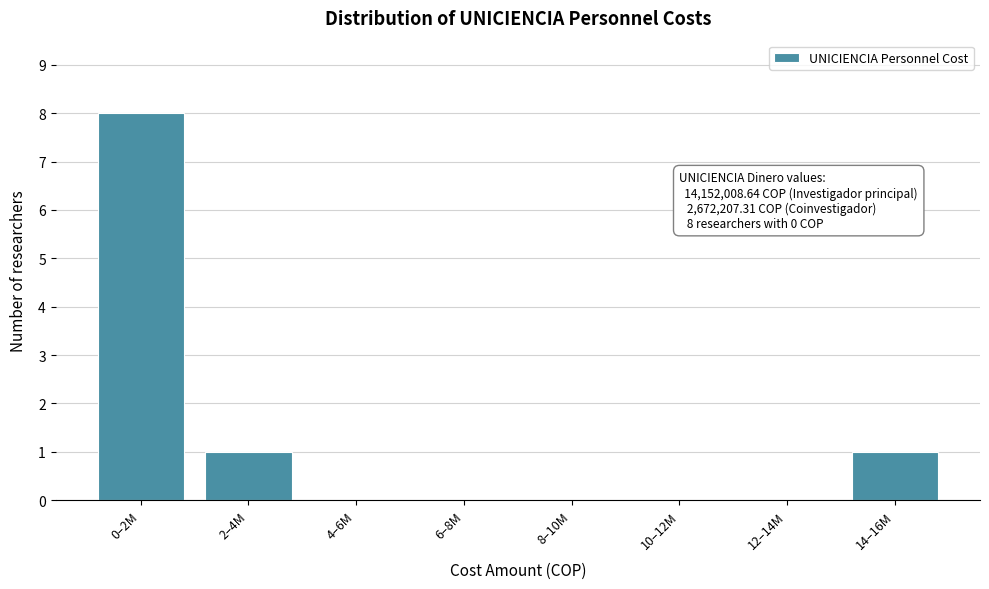

Reading right to left, transcribe all the data shown in this chart.

14–16M=1	12–14M=0	10–12M=0	8–10M=0	6–8M=0	4–6M=0	2–4M=1	0–2M=8